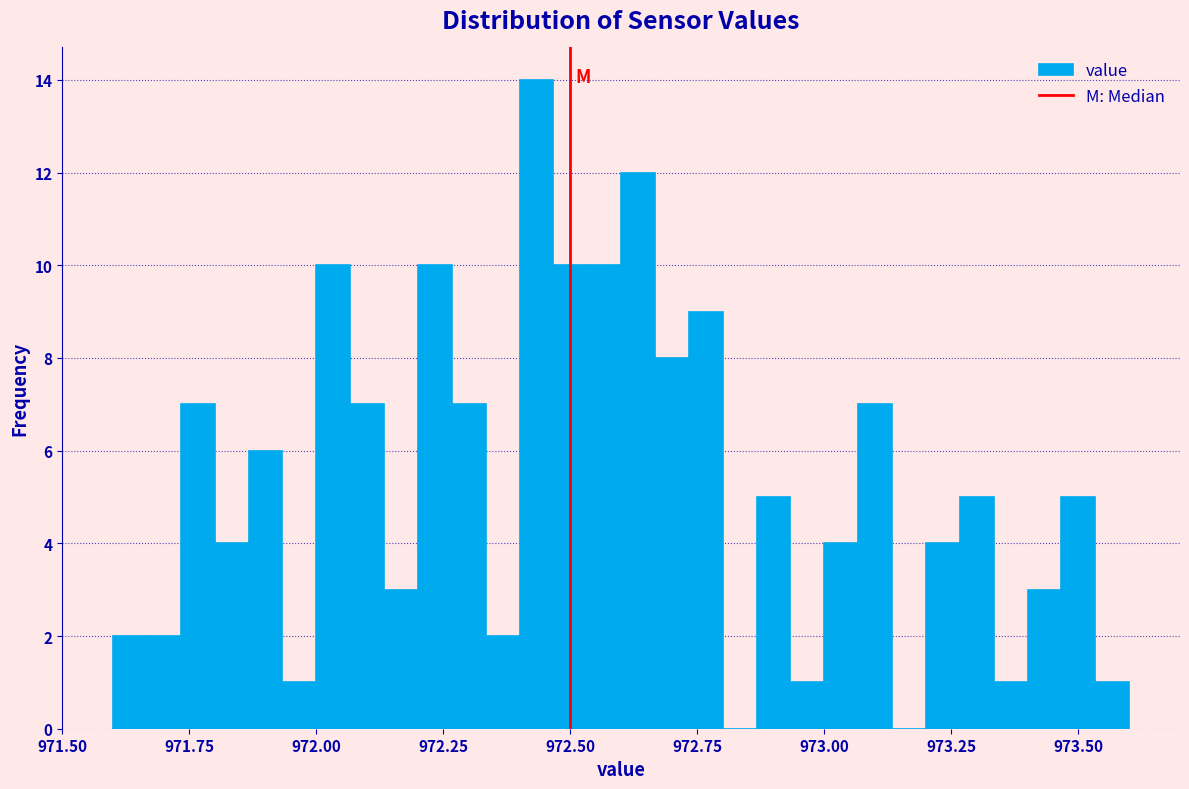

Around what value on the x-axis is the tallest bar? Give the approximate position of its centre, as read against the axis.

972.45